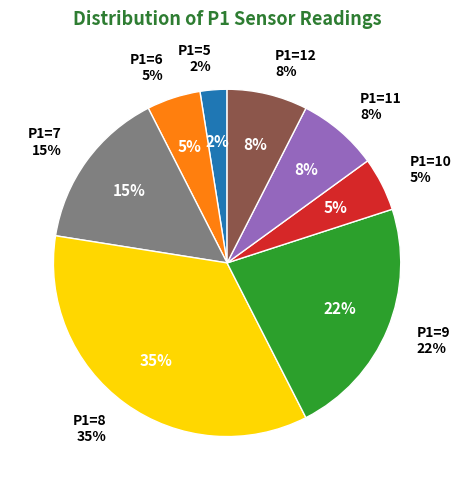

Does 32 represent more than half of the total?

No